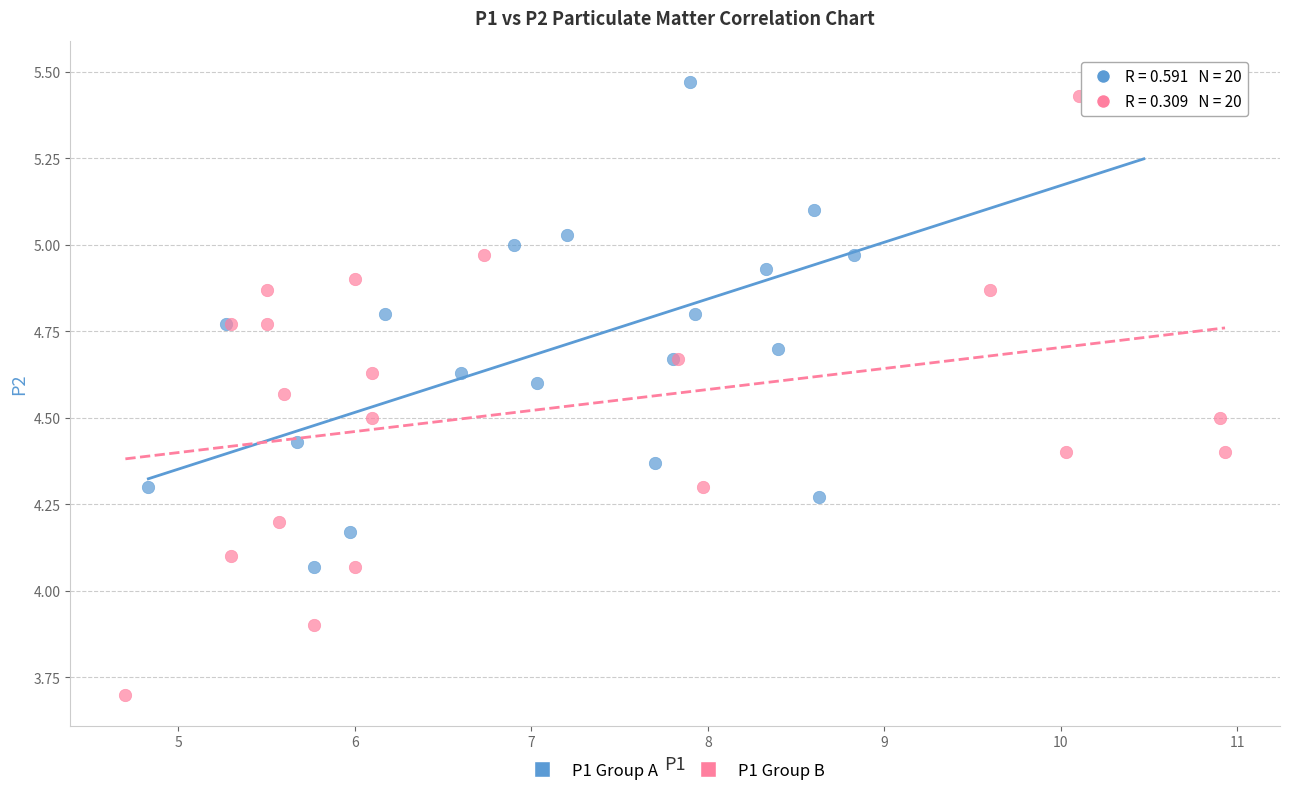

Which series has the widest spread of Y values?

P1 Group B